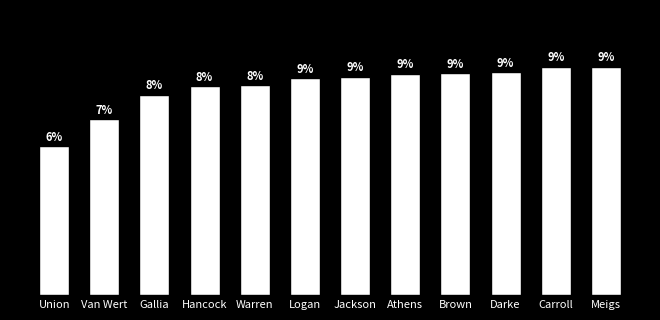

List the labels in order of value, largest first.

Carroll, Meigs, Darke, Brown, Athens, Jackson, Logan, Warren, Hancock, Gallia, Van Wert, Union